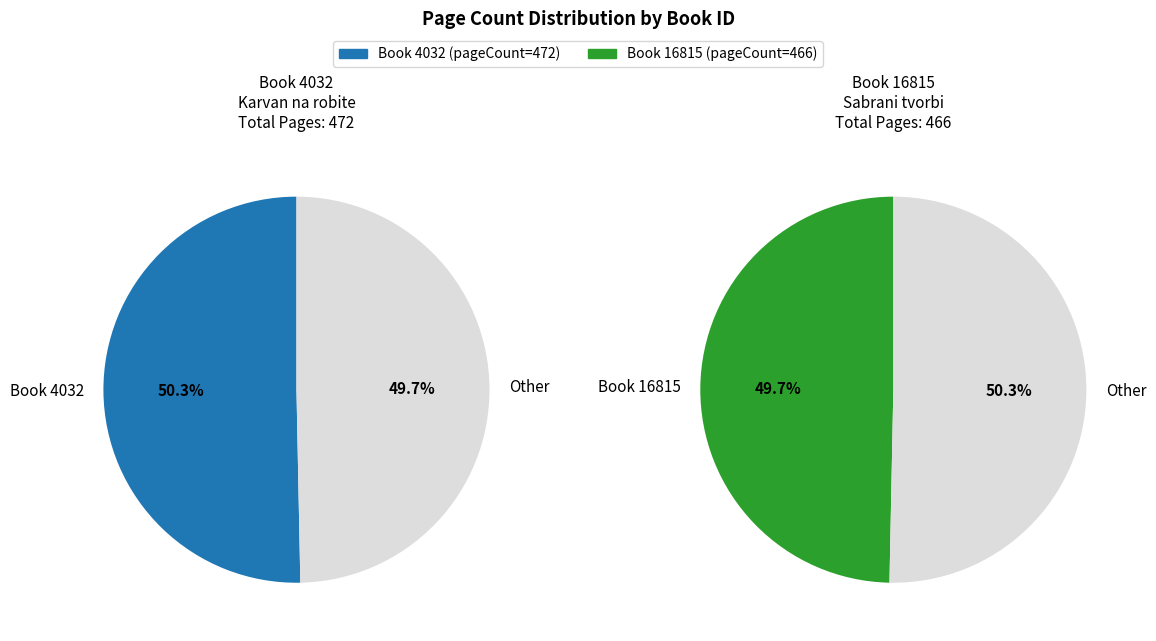

What is the change in value from 4032 to 16815?

-6